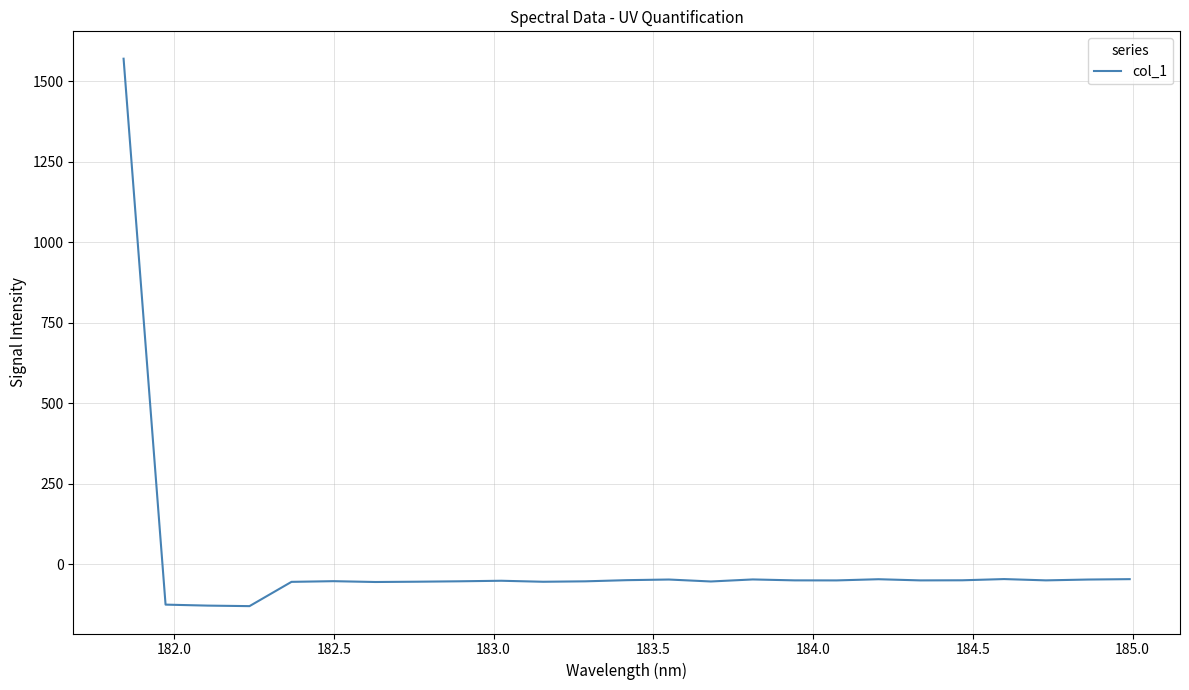

What is the greatest value displayed?

1570.5